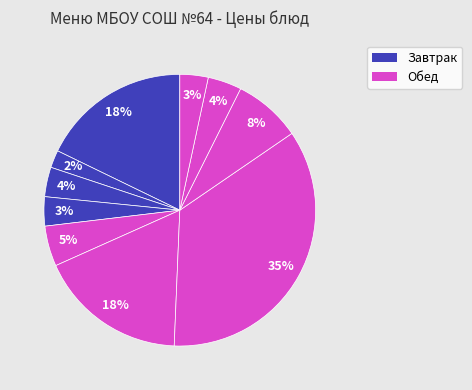

How many slices are in this pie chart?

10